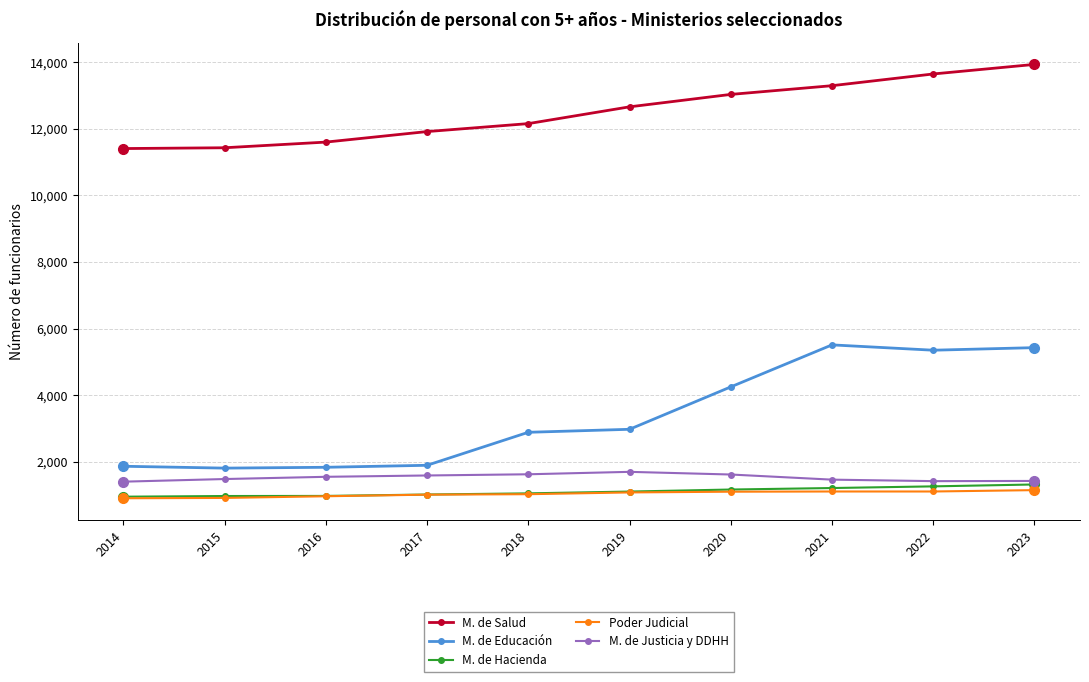

True or false: M. de Educación and M. de Hacienda cross at least once.

False